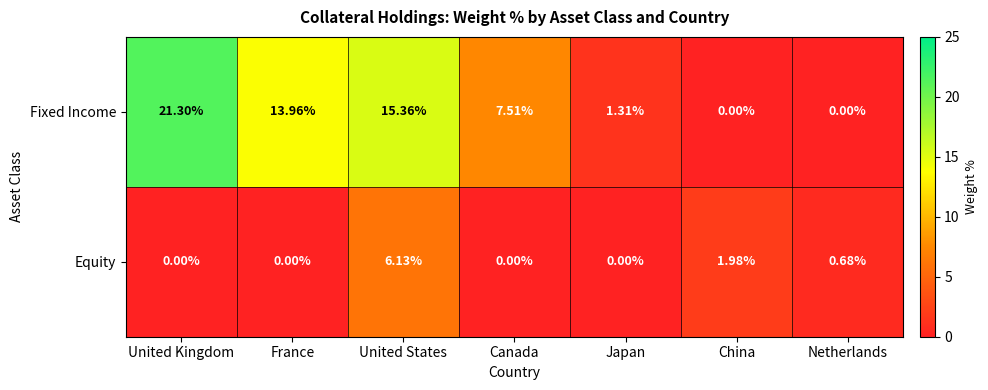

How many values in Fixed Income are above zero?

5